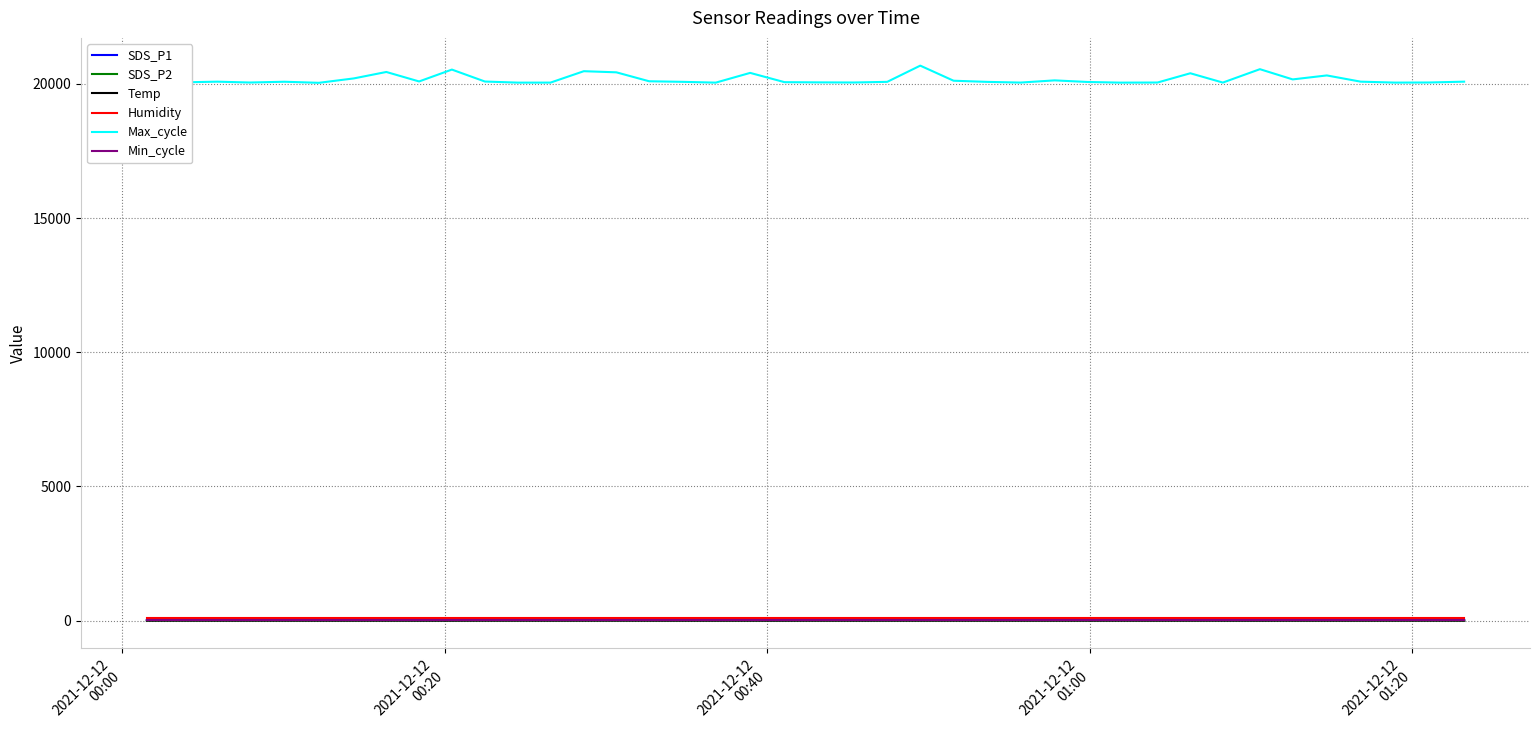

True or false: Max_cycle and SDS_P2 intersect in this chart.

False